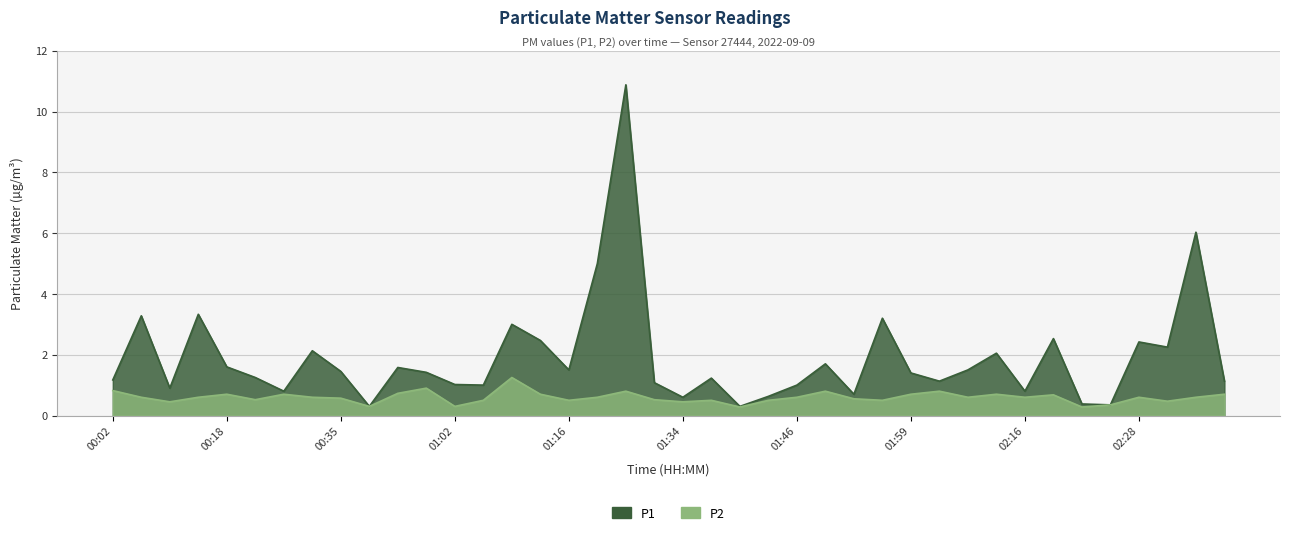

True or false: P2 and P1 cross at least once.

False